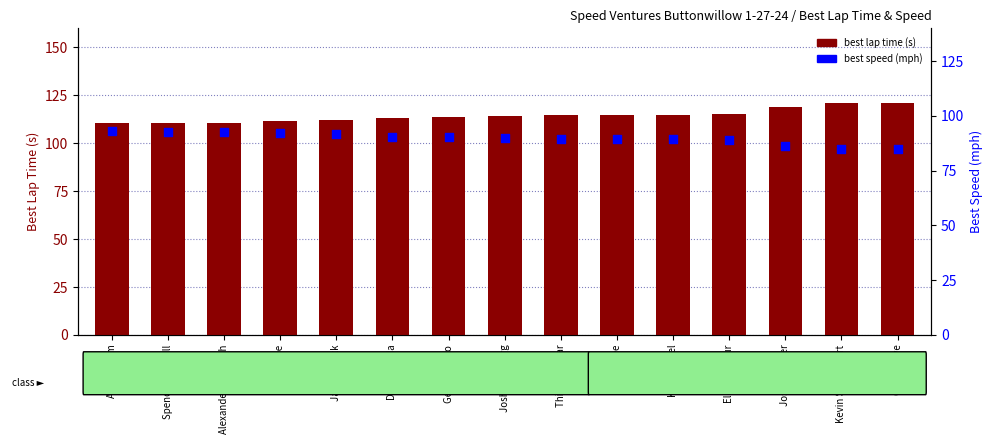

Which series has the widest spread of Y values?

best lap time (s)